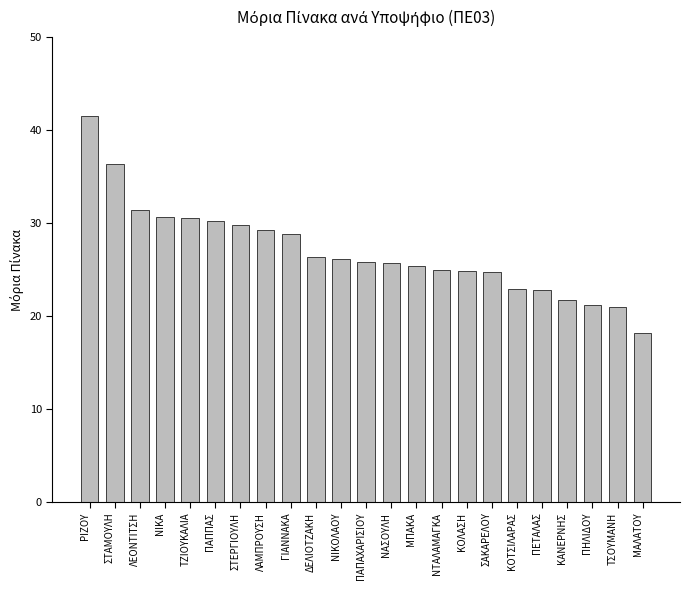

Which category has the lowest value across all series?

ΜΑΛΑΤΟΥ